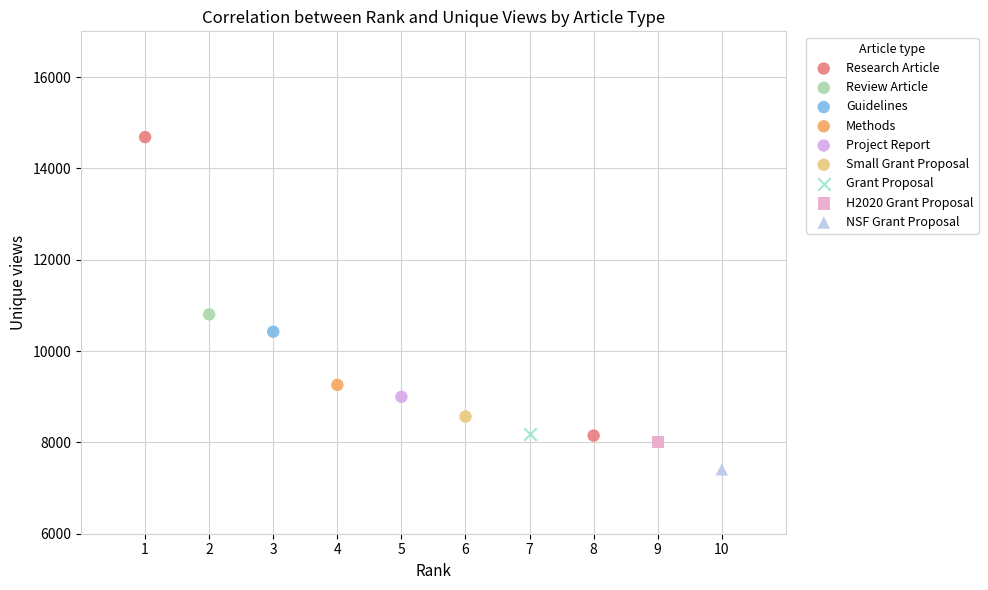

What are all the series names shown in the legend?

Research Article, Review Article, Guidelines, Methods, Project Report, Small Grant Proposal, Grant Proposal, H2020 Grant Proposal, NSF Grant Proposal